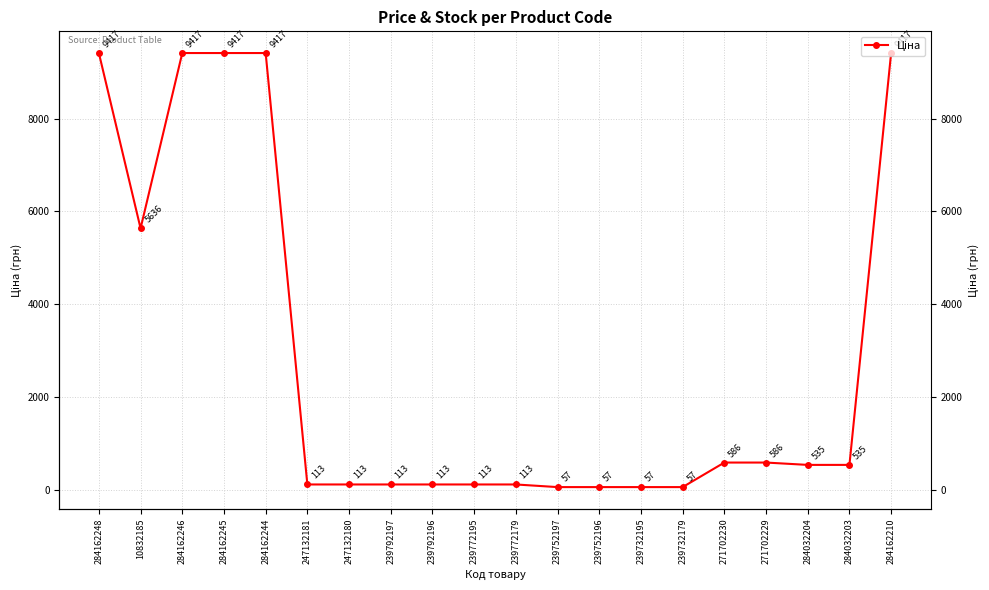

How many values are below 535?

10